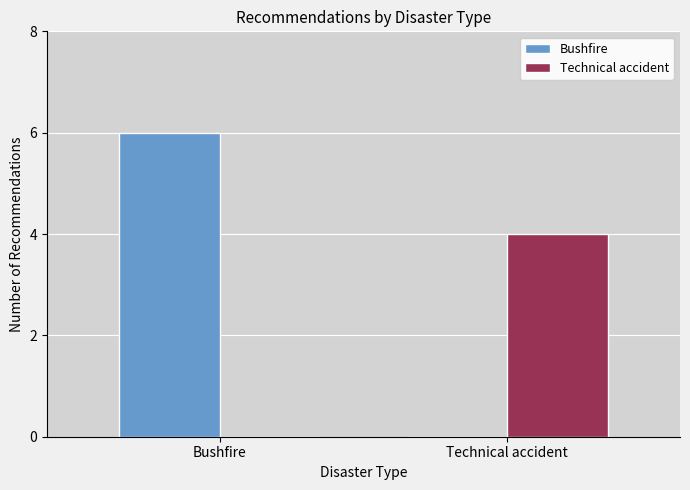

What is the difference between the Technical accident values at Bushfire and Technical accident?

4